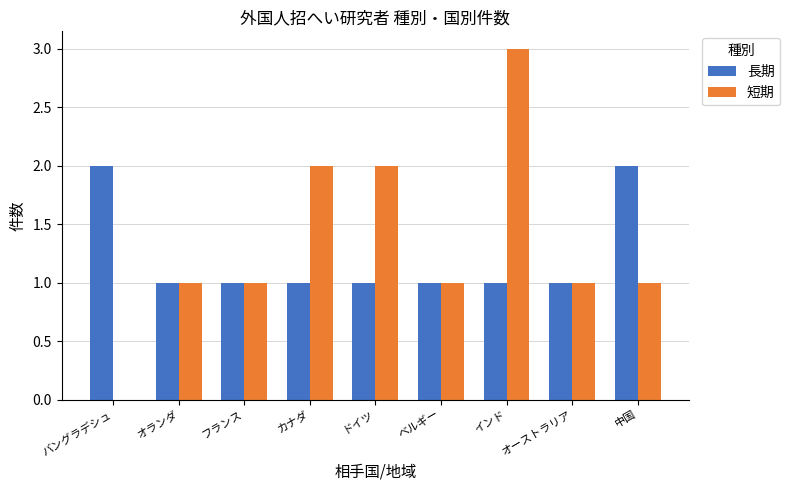

Reading left to right, what are all the values shown in this chart?

長期: バングラデシュ=2	オランダ=1	フランス=1	カナダ=1	ドイツ=1	ベルギー=1	インド=1	オーストラリア=1	中国=2
短期: バングラデシュ=0	オランダ=1	フランス=1	カナダ=2	ドイツ=2	ベルギー=1	インド=3	オーストラリア=1	中国=1